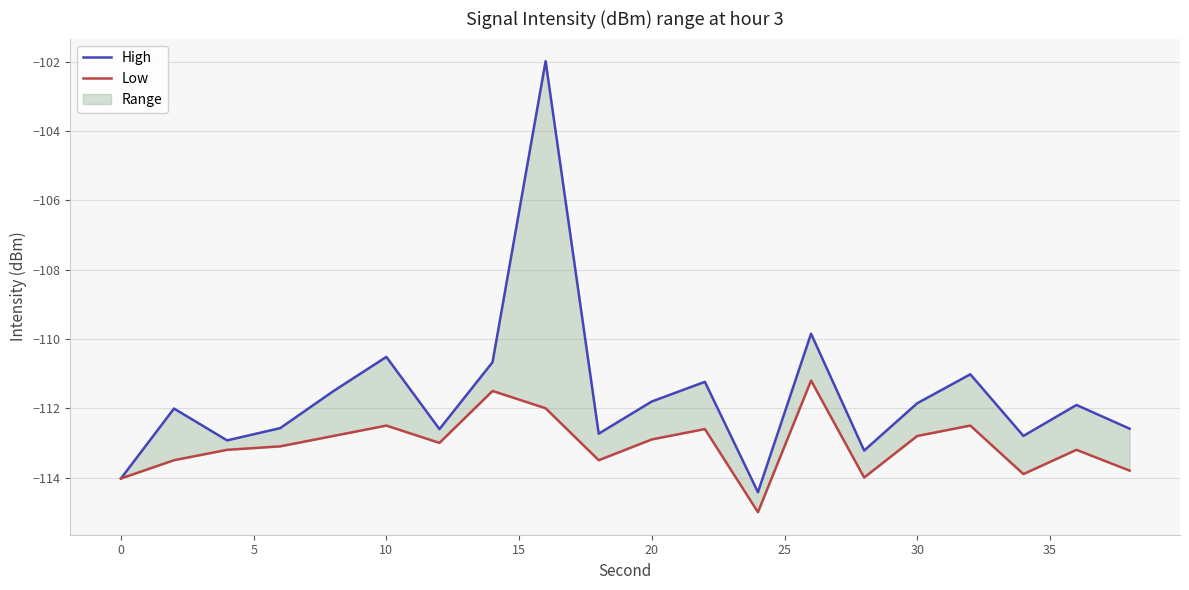

List the series in order of their peak value, lowest first.

Low, High